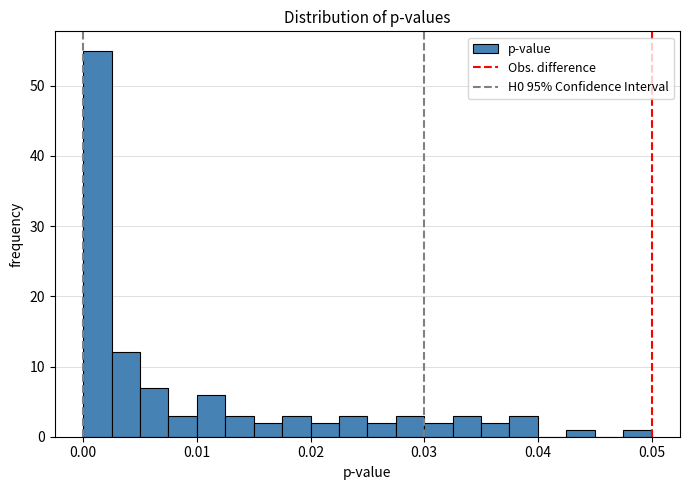

Read against the x-axis, roughly where is the centre of the tallest bar?

0.001